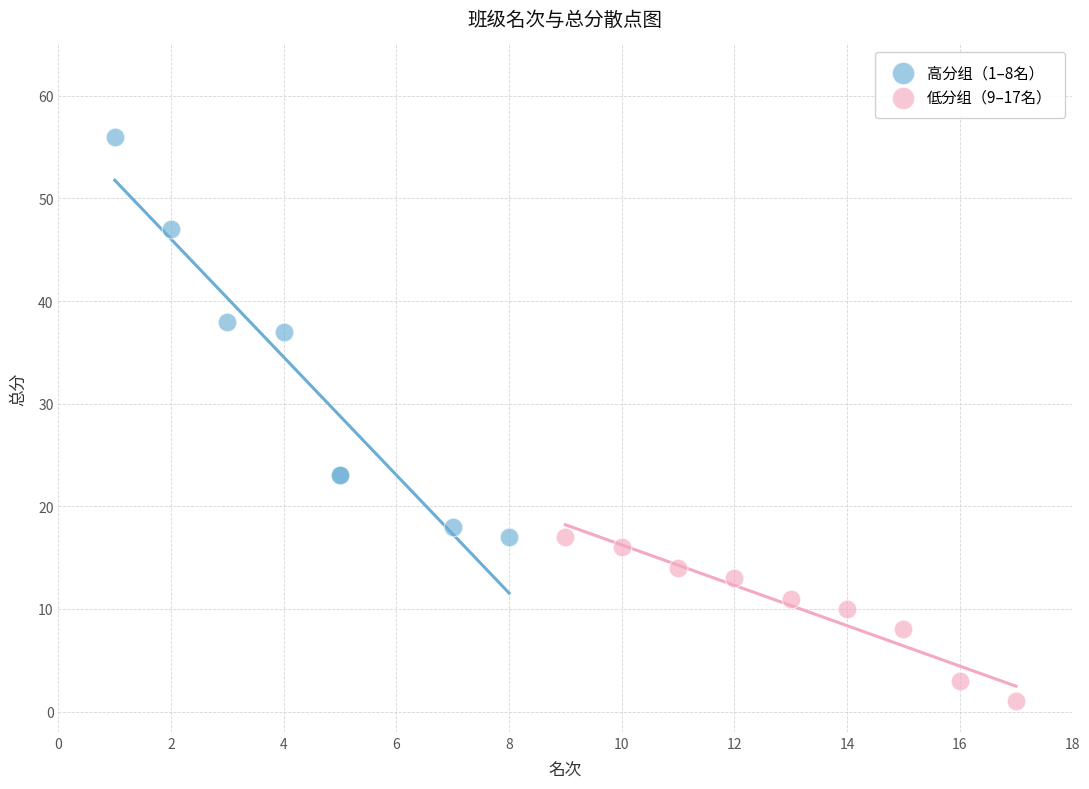

Which series contains the lowest Y value?

低分组（9–17名）